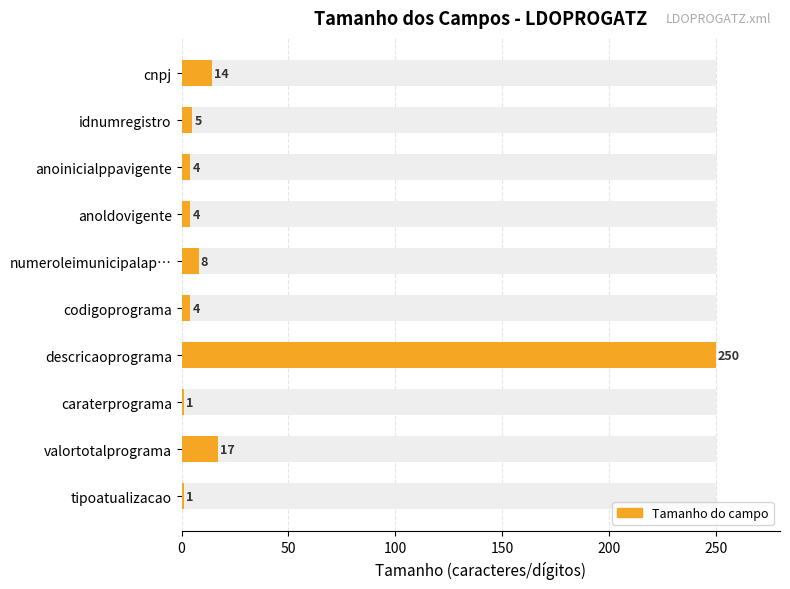

How many series are shown in this chart?

1